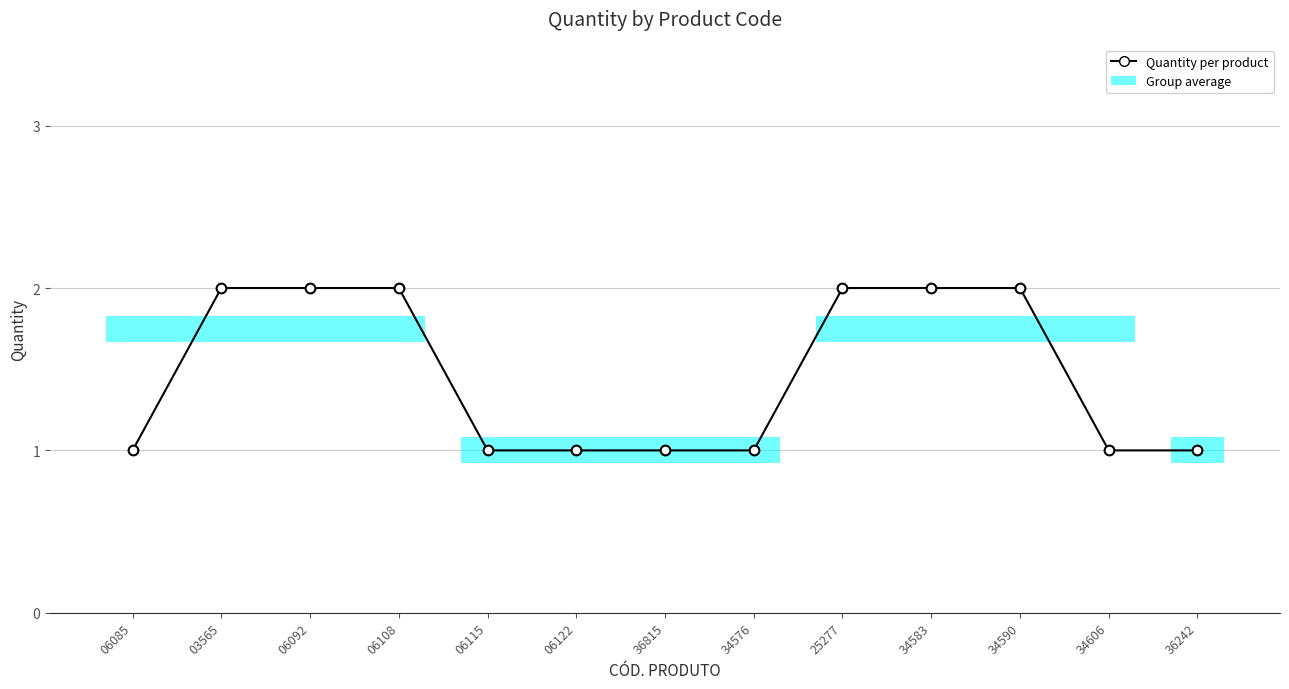

Reading left to right, extract all data points from this chart.

1	2	2	2	1	1	1	1	2	2	2	1	1